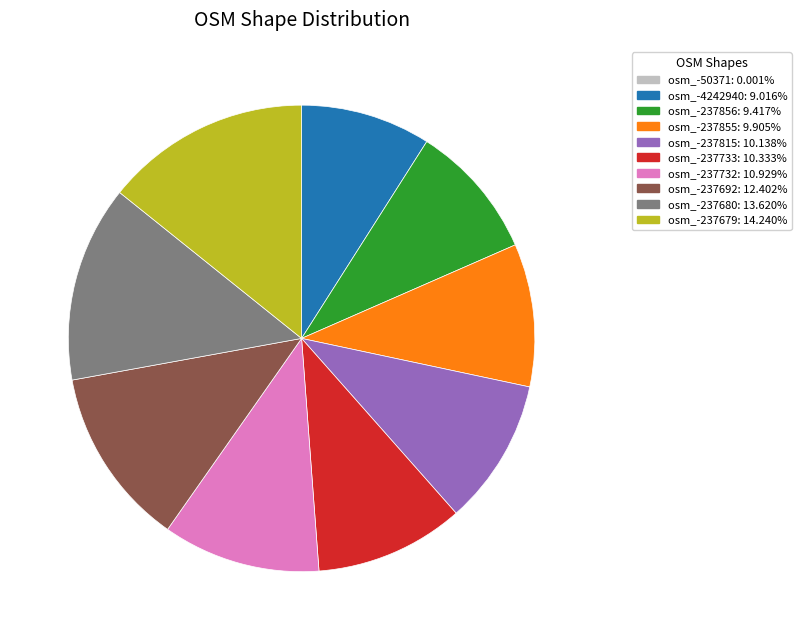

Is osm_-237856 the majority of the pie?

No